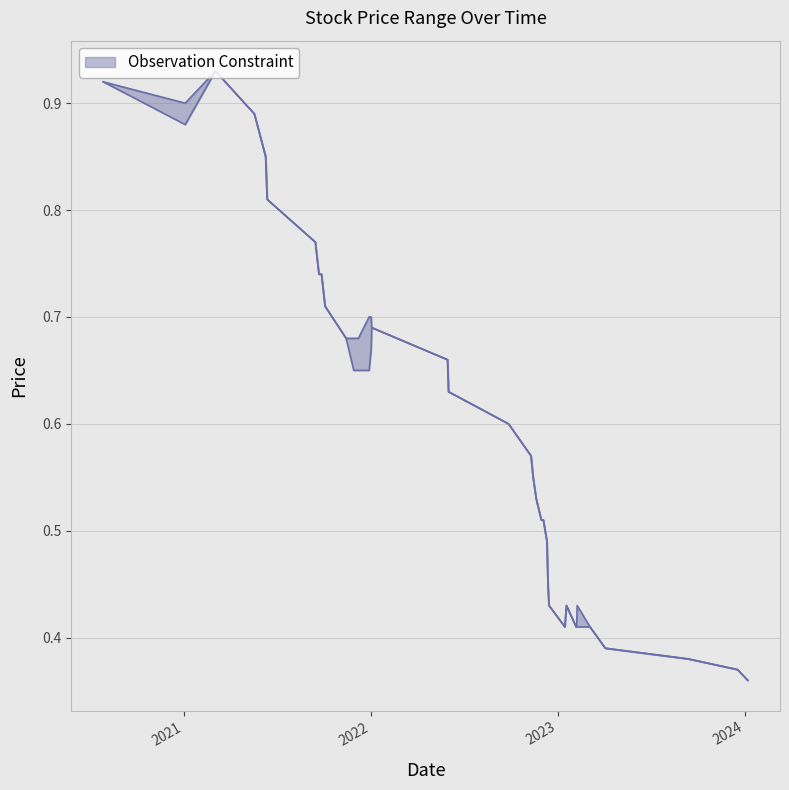

Which category has the lowest value in the High series?

07/01/2024